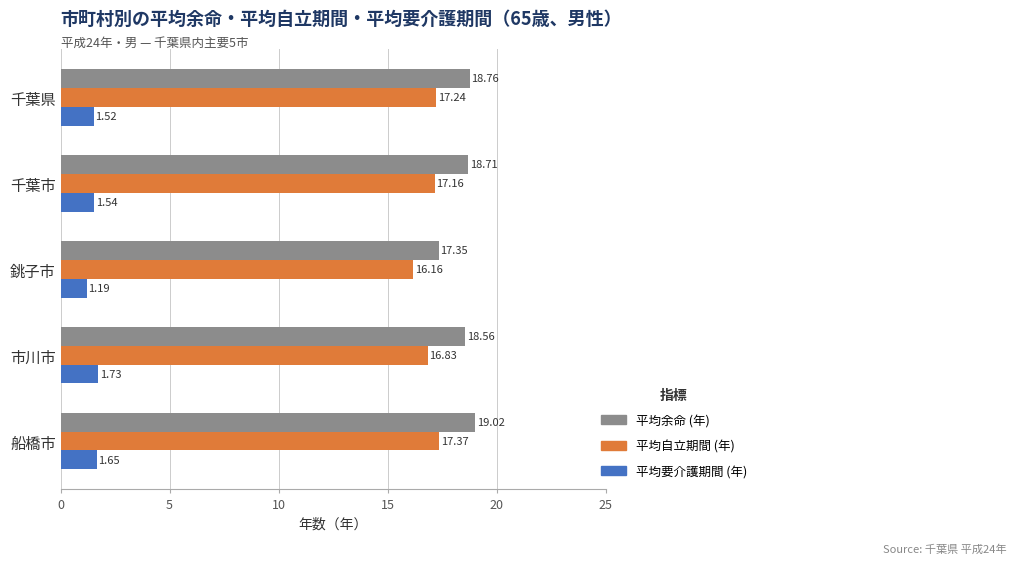

Which series changed the most between 千葉県 and 銚子市?

平均余命 (年)